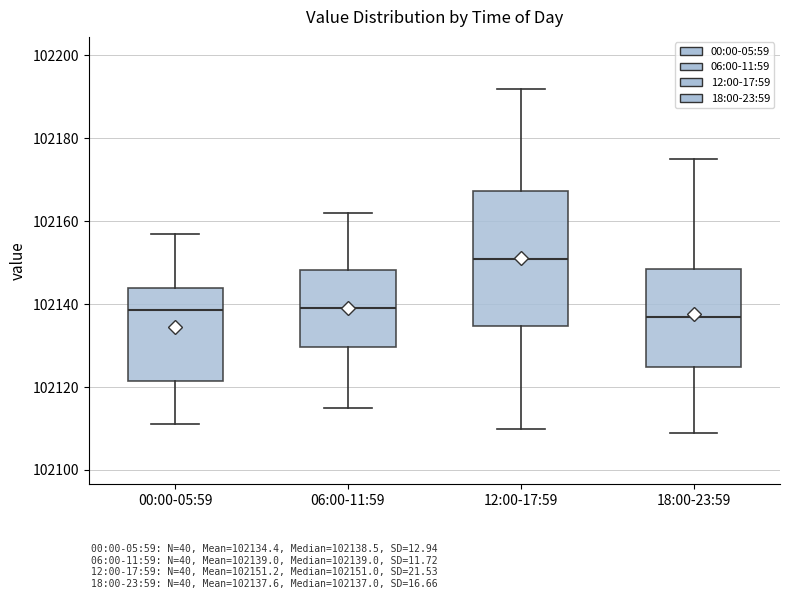

Reading left to right, transcribe this box plot: for each box, give where its median line is, the range the box spans, and where its two whiskers end, as read against the y-axis. The values are not printed on the chart, so give them approximately, as read against the axis.

00:00-05:59: median 102138, box 102122 to 102144, whiskers 102112 to 102158
06:00-11:59: median 102140, box 102130 to 102148, whiskers 102116 to 102162
12:00-17:59: median 102152, box 102134 to 102168, whiskers 102110 to 102192
18:00-23:59: median 102138, box 102124 to 102148, whiskers 102110 to 102176